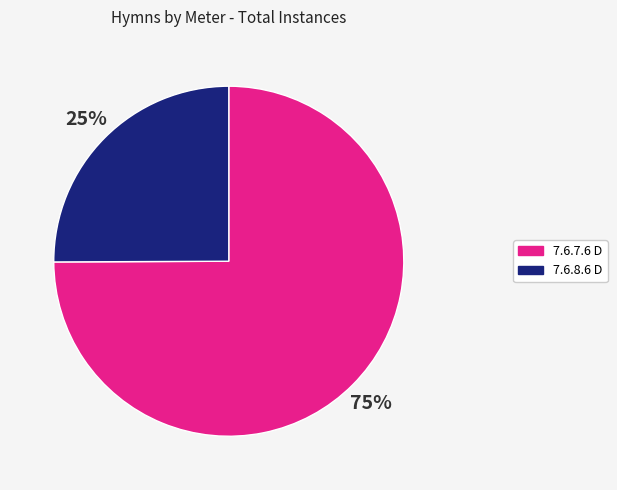

To the nearest percent, what is the difference between the largest and smallest slice percentages?

50%